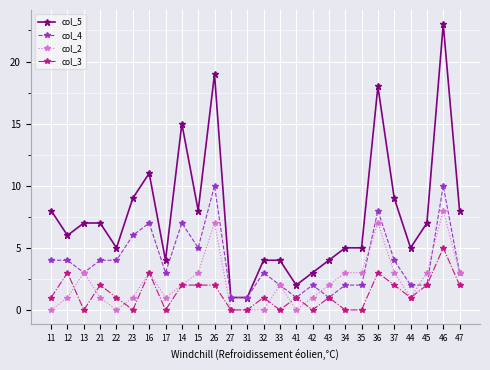

What is the sum of the col_3 values at 15 and 36?

5